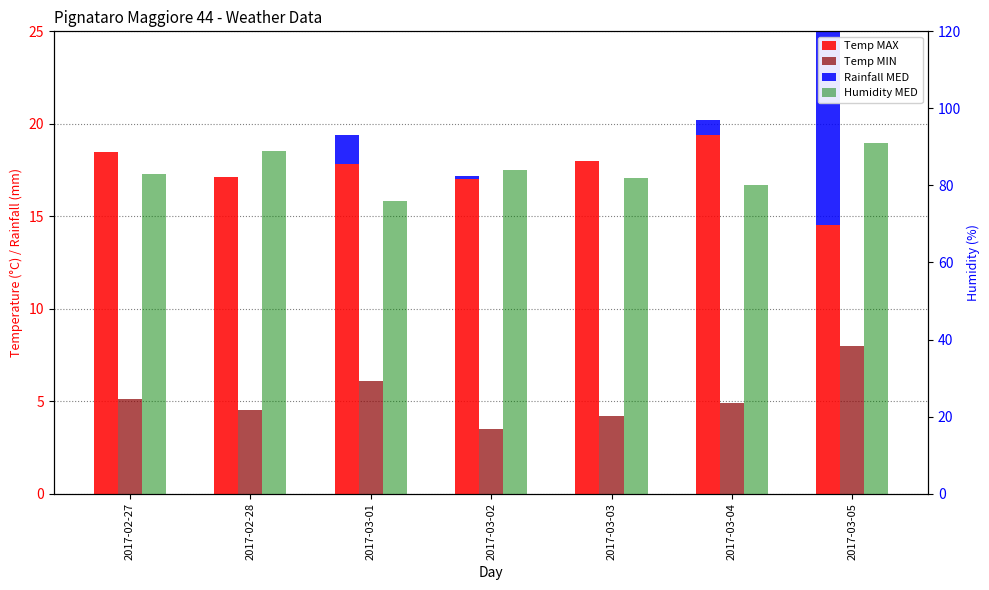

At 2017-03-01, list the series in order from smallest to largest.

Rainfall MED, Temp MIN, Temp MAX, Humidity MED